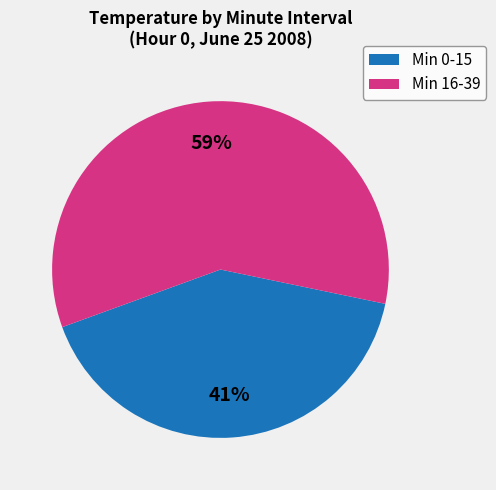

To the nearest percent, what percentage of the pie is Min 0-15?

41%